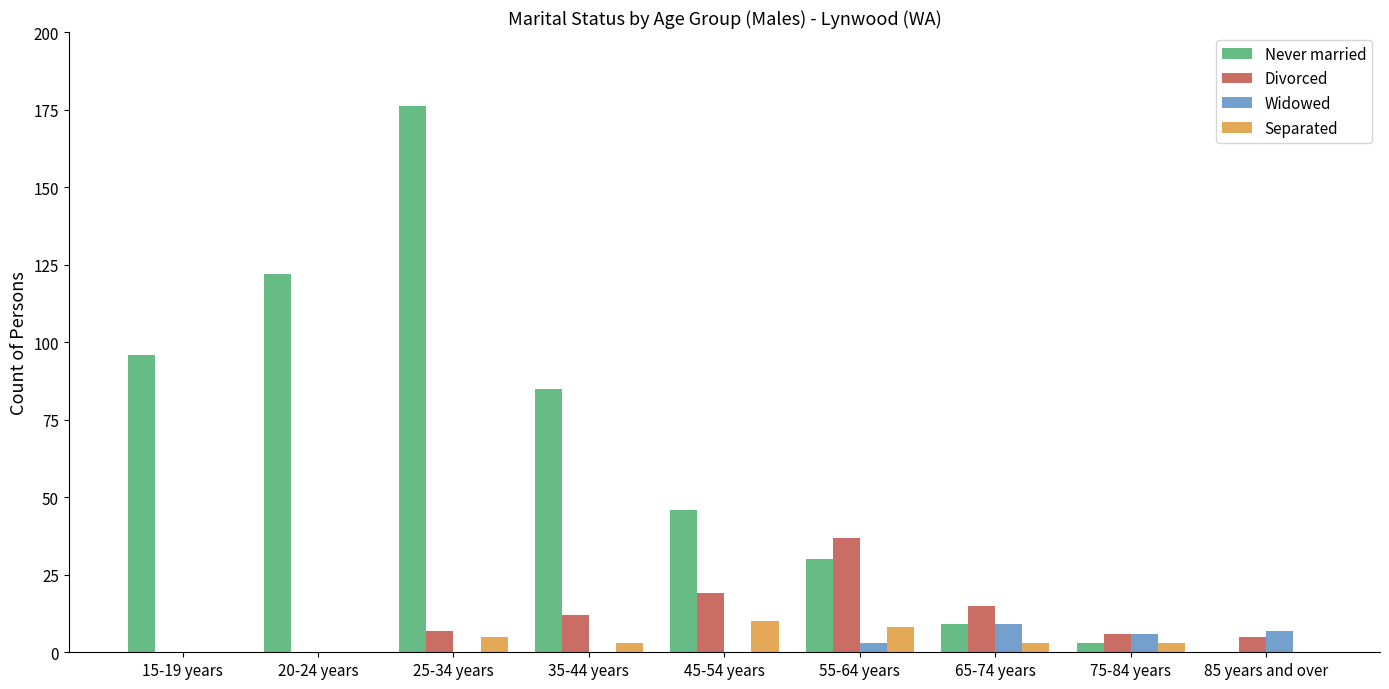

True or false: Widowed has a value of 0 at 20-24 years.

True